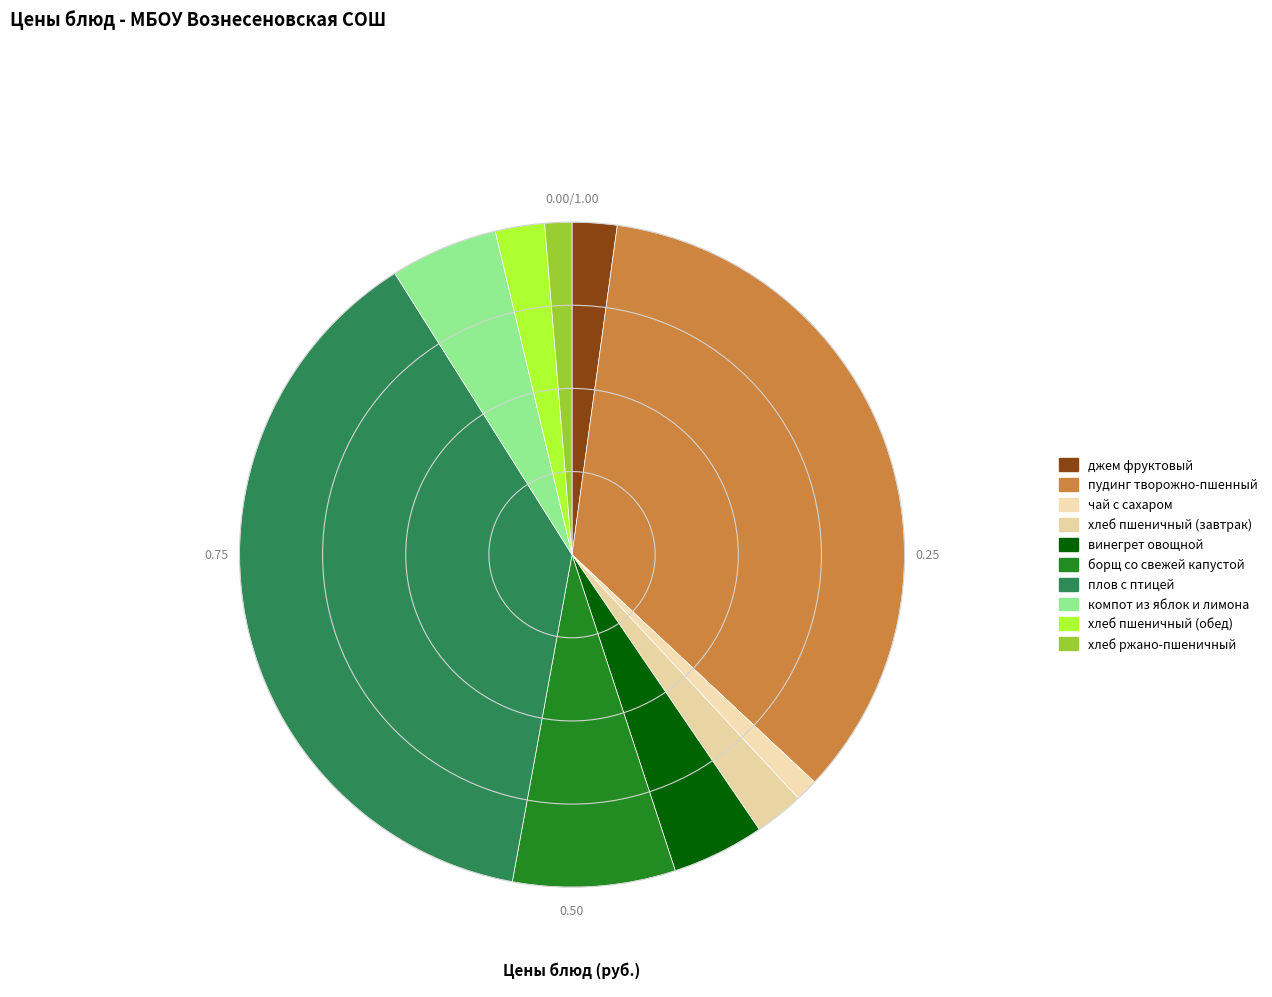

How many slices are in this pie chart?

10